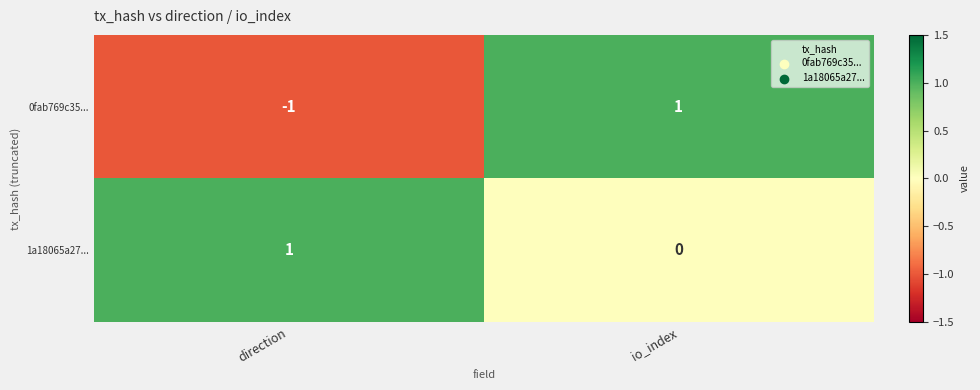

How many data points does each series have?

2